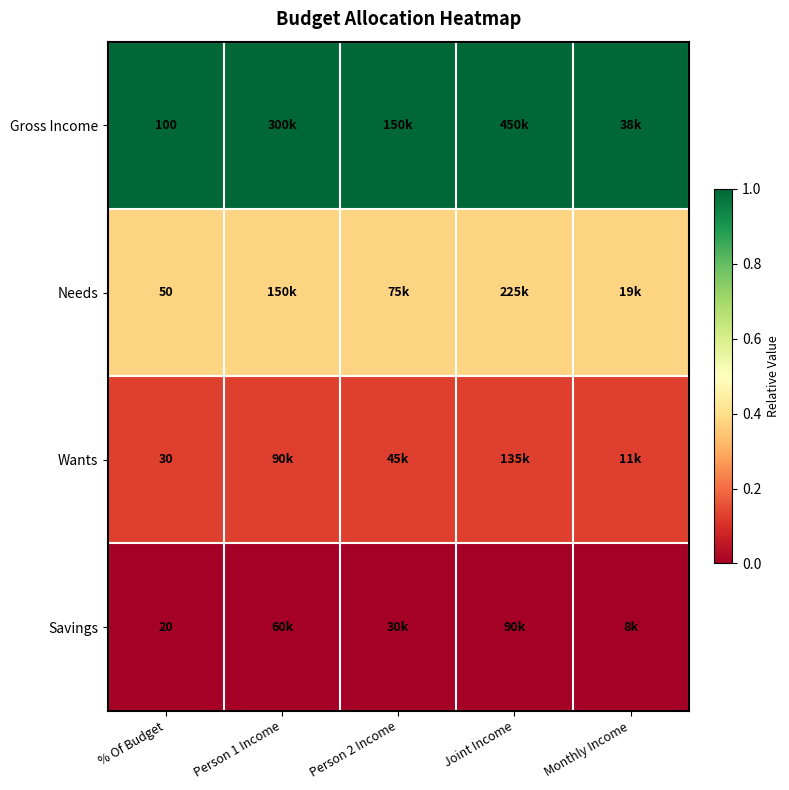

Between Joint Income and Monthly Income, which series saw the biggest shift?

Gross Income